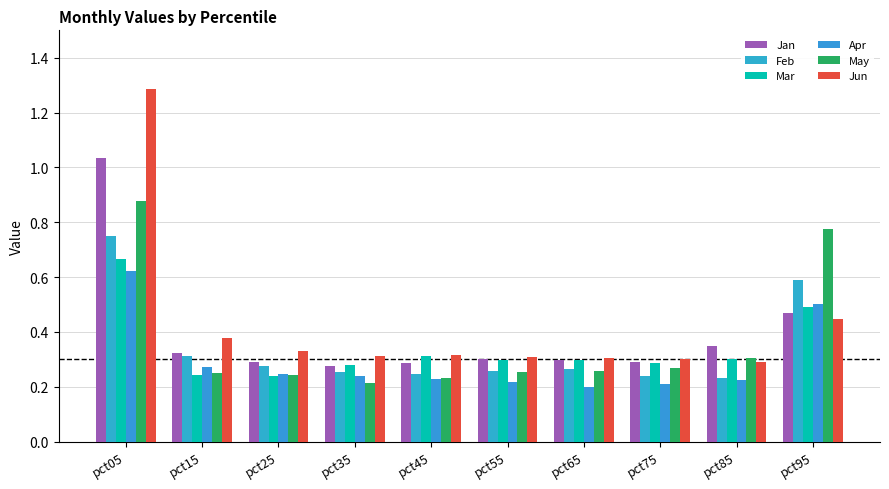

At which category does the chart reach its peak across all series?

pct05